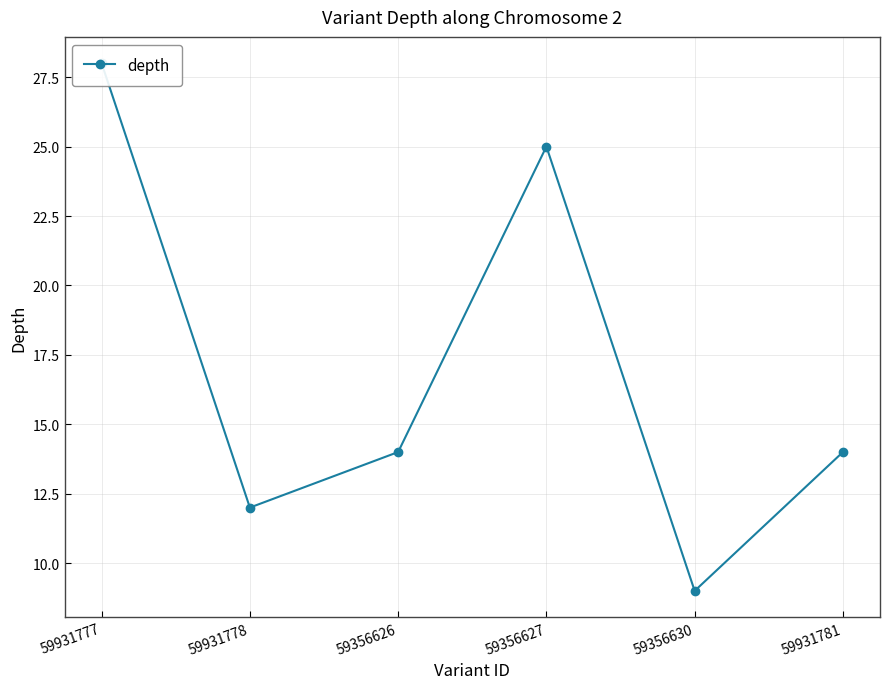

What is the sum of all values?

102